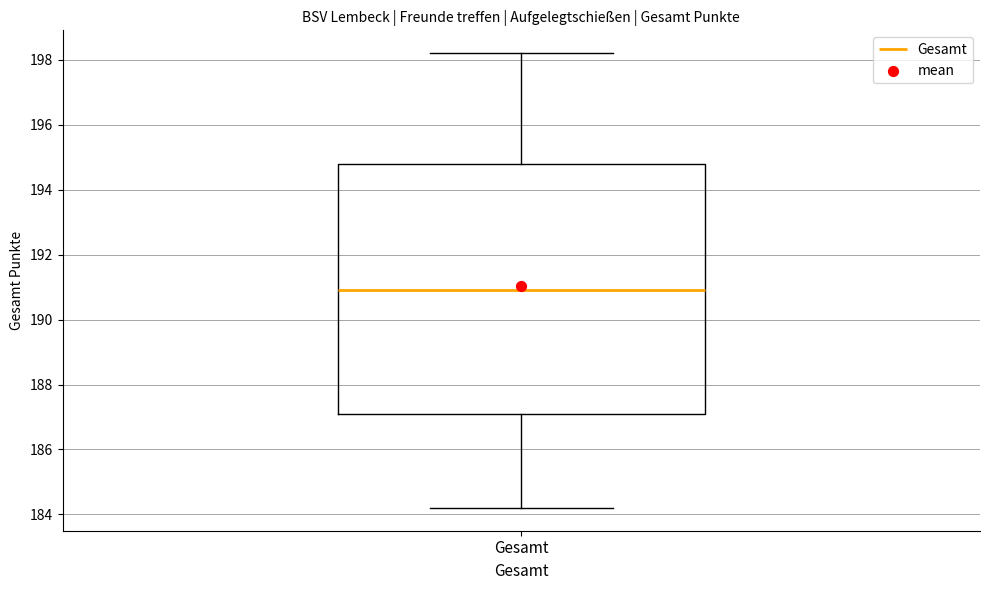

Transcribe this box plot: give where the median line is, the range the box spans, and where the two whiskers end, as read against the y-axis. The values are not printed on the chart, so give them approximately, as read against the axis.

median 191.0, box 187.2 to 194.8, whiskers 184.2 to 198.2